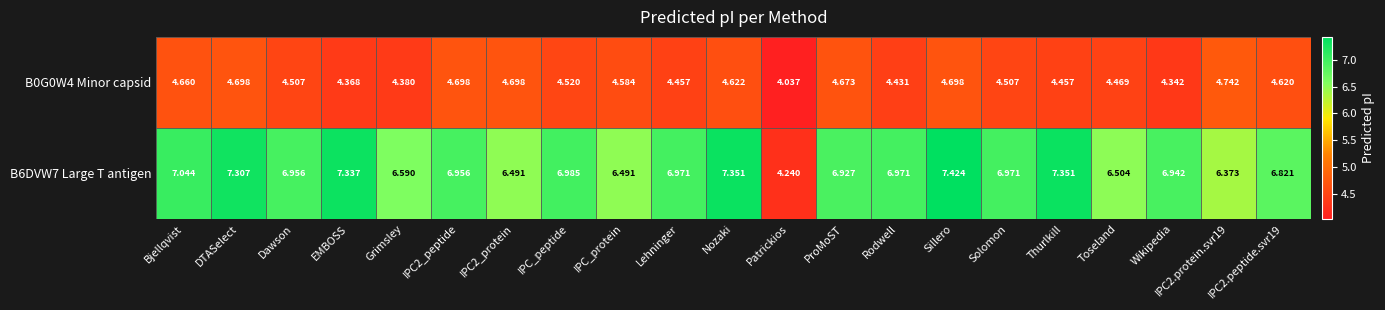

Which label corresponds to the largest value in the chart?

Sillero